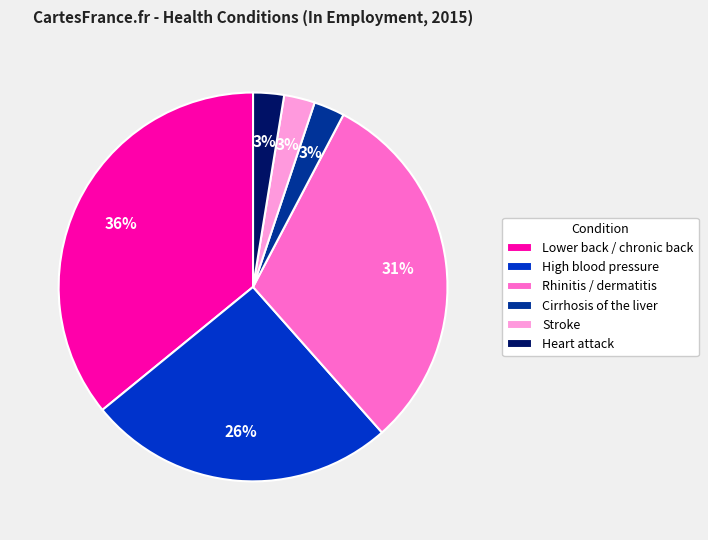

Is there any slice that represents more than half of the pie?

No